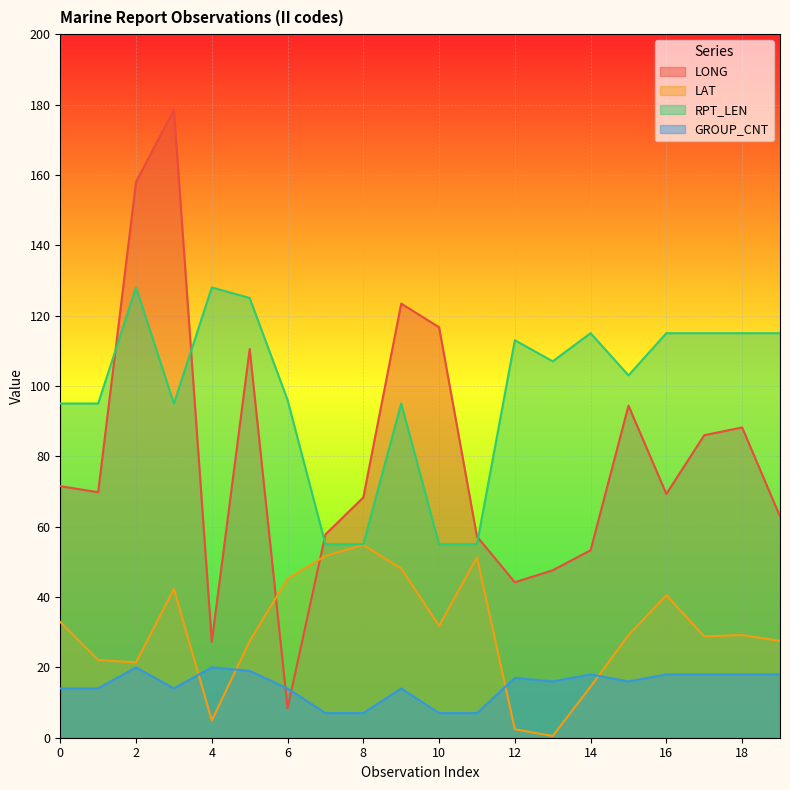

What is the total value across all series at 15?

242.6